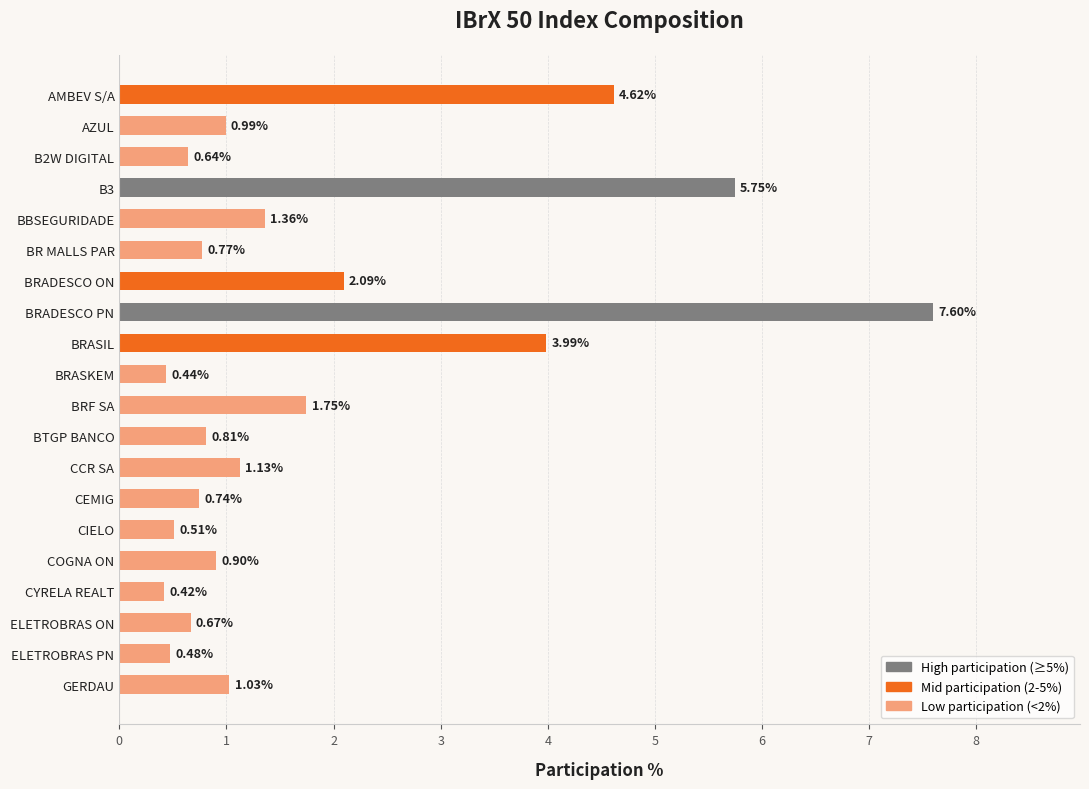

What is the average value?

1.8